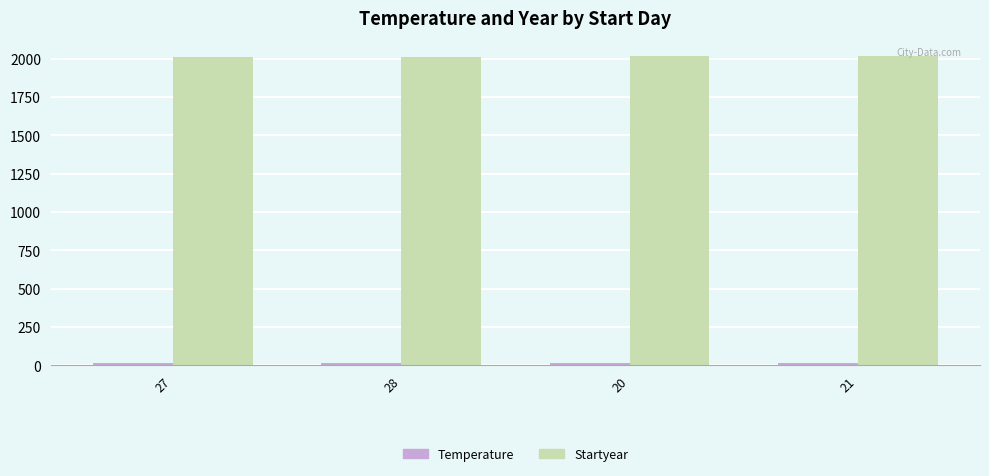

What is the maximum value shown in the chart?

2015.0